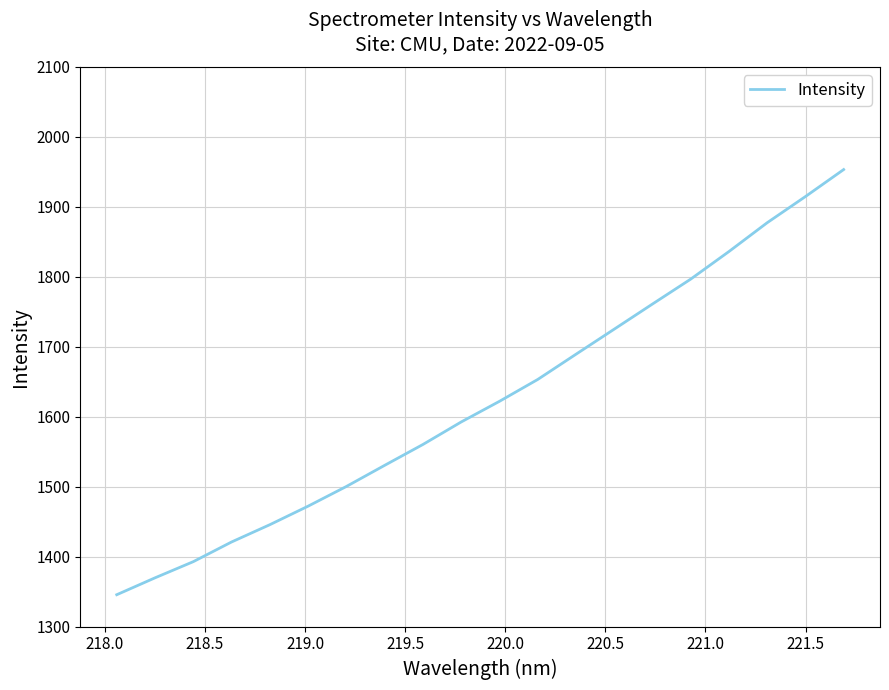

What is the minimum value shown in the chart?

1345.5